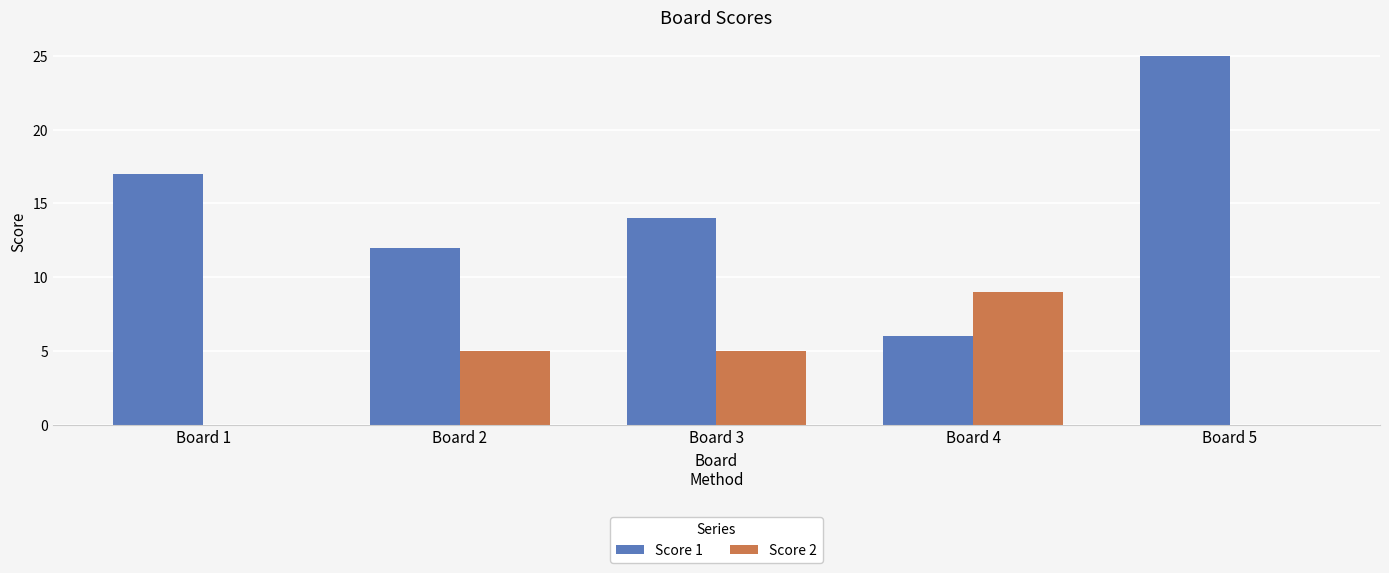

Reading right to left, list all the values displayed in this chart.

Score 1: 25	6	14	12	17
Score 2: 0	9	5	5	0